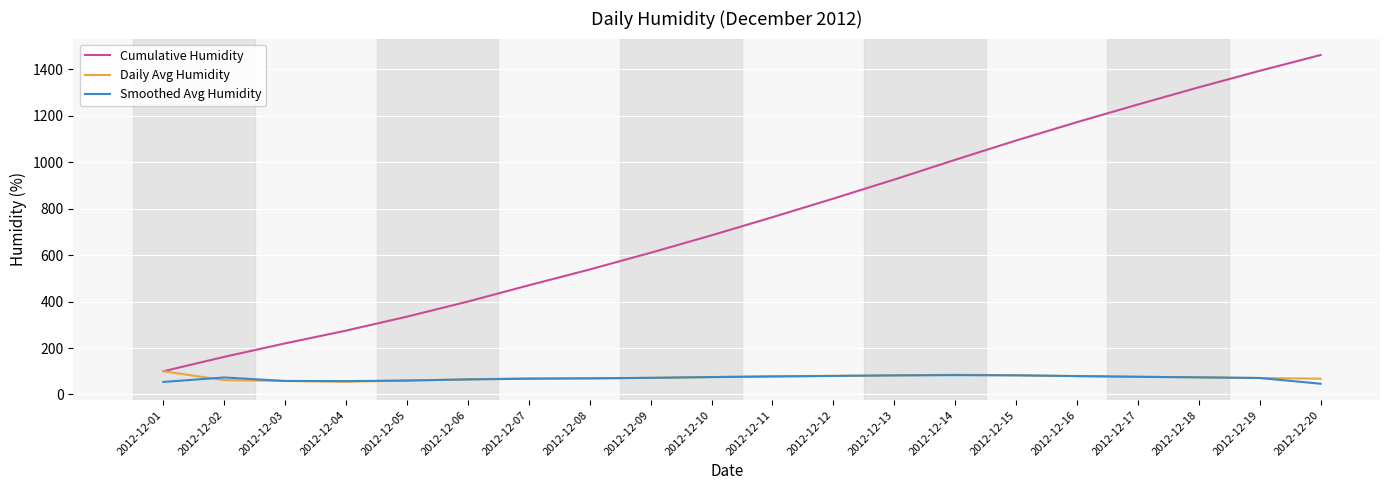

How many lines are shown in the chart?

3